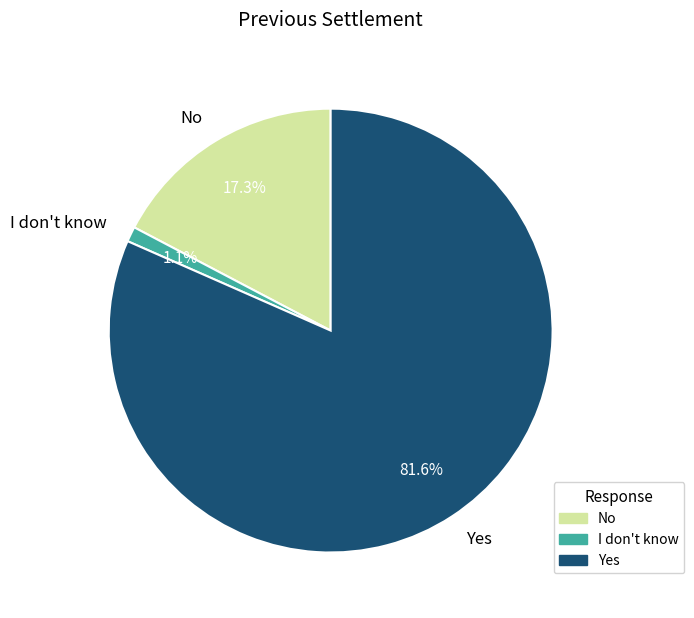

What percentage is the I don't know slice, to the nearest percent?

1%